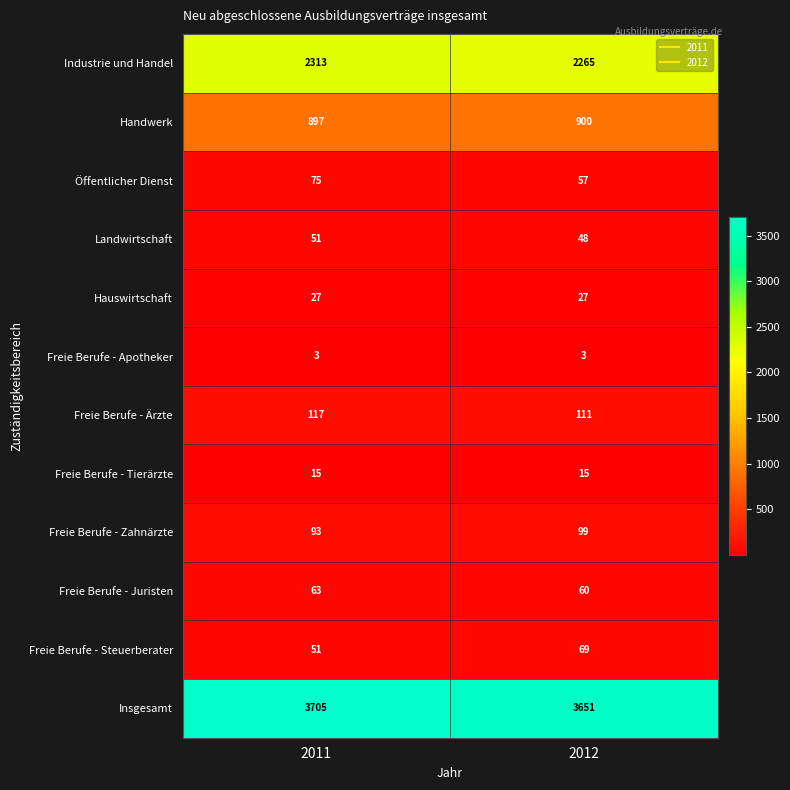

Reading left to right, transcribe all the data shown in this chart.

Industrie und Handel: 2313	2265
Handwerk: 897	900
Öffentlicher Dienst: 75	57
Landwirtschaft: 51	48
Hauswirtschaft: 27	27
Freie Berufe - Apotheker: 3	3
Freie Berufe - Ärzte: 117	111
Freie Berufe - Tierärzte: 15	15
Freie Berufe - Zahnärzte: 93	99
Freie Berufe - Juristen: 63	60
Freie Berufe - Steuerberater: 51	69
Insgesamt: 3705	3651